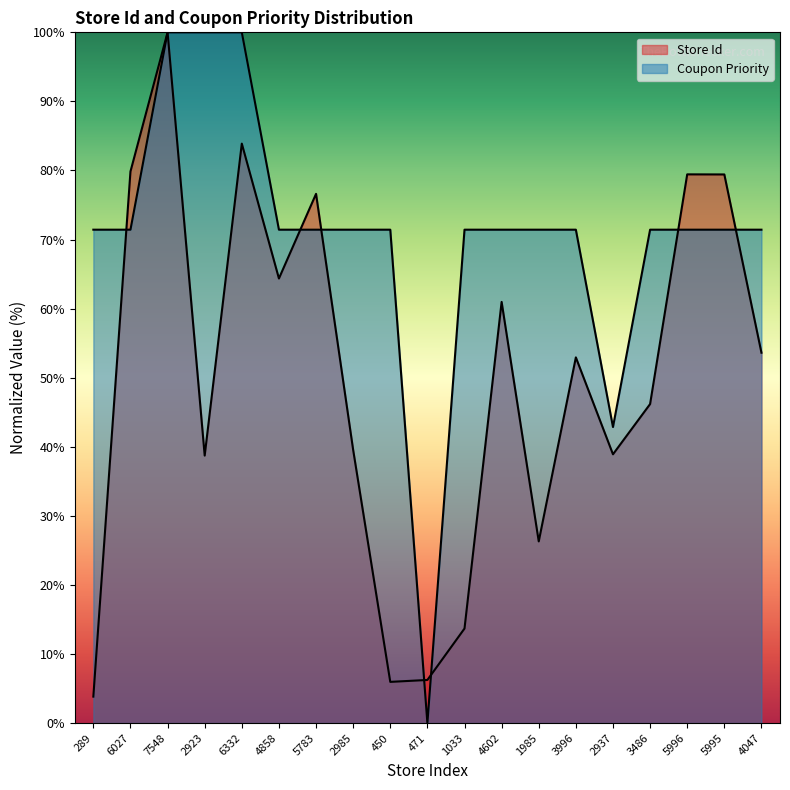

Where do Store Id and Coupon Priority first cross each other?

289 and 6027